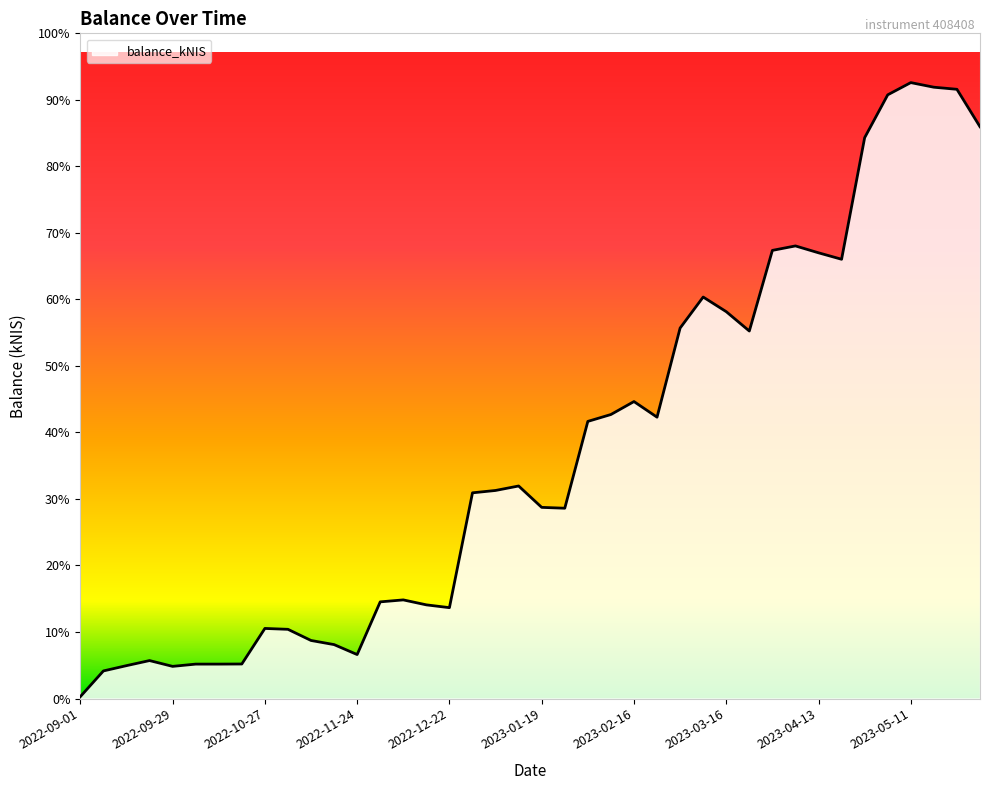

Is this an area chart (filled region under the line)?

Yes